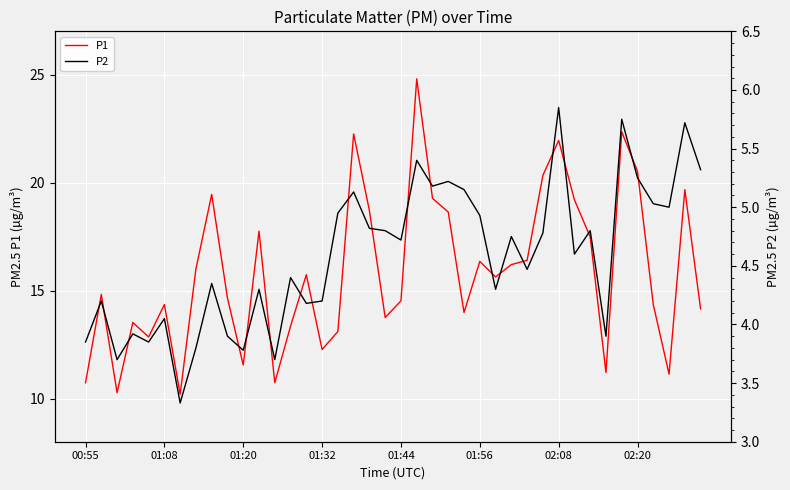

True or false: P1 and P2 cross at least once.

False